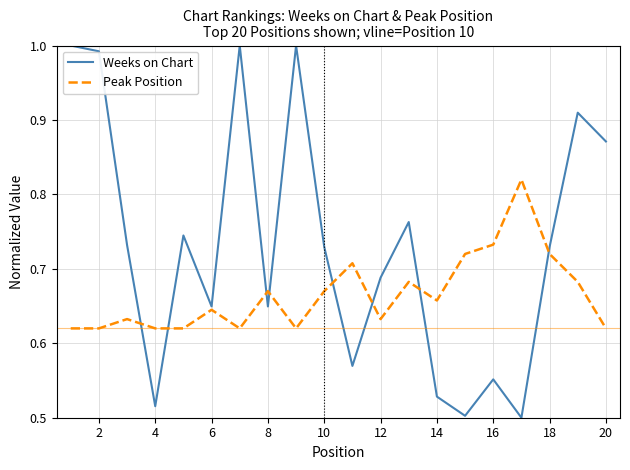

True or false: Weeks on Chart has more than 0 points higher than both neighbors.

True